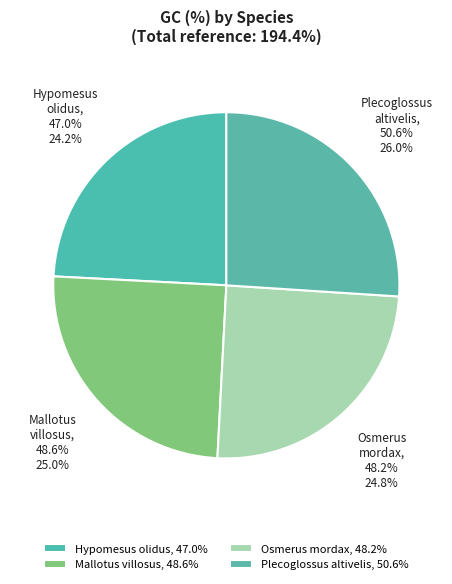

Rank the categories by value from highest to lowest.

Plecoglossus altivelis, Mallotus villosus, Osmerus mordax, Hypomesus olidus